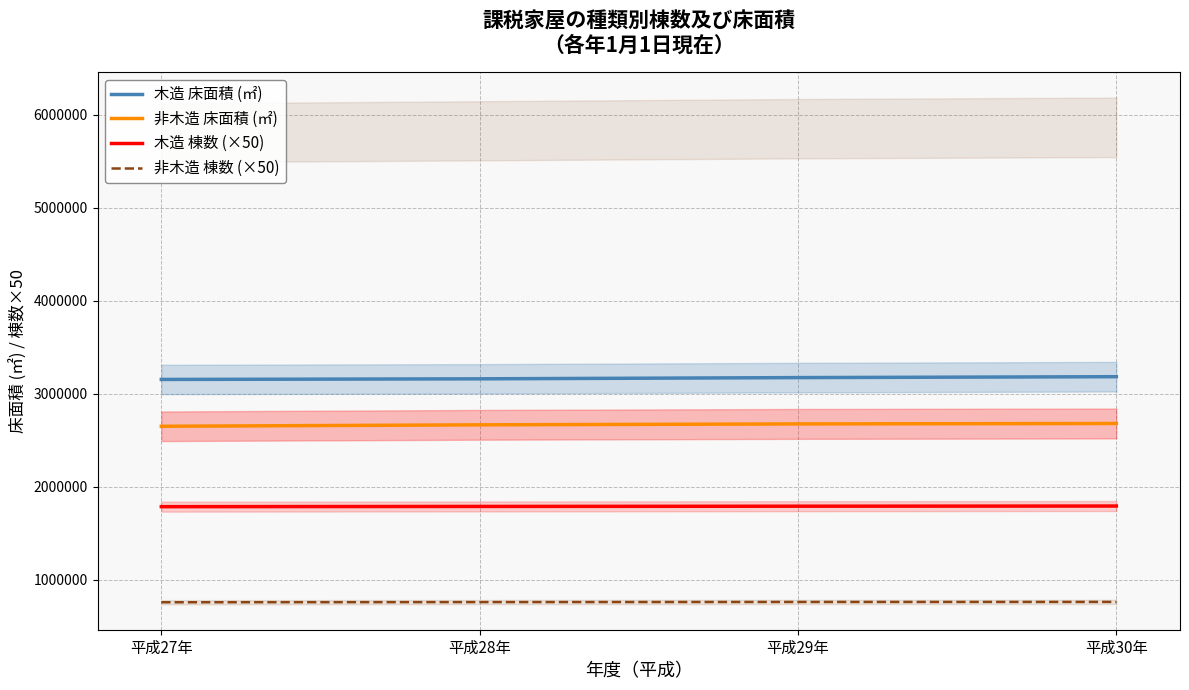

What are all the series names shown in the legend?

木造 床面積 (㎡), 非木造 床面積 (㎡), 木造 棟数 (×50), 非木造 棟数 (×50)